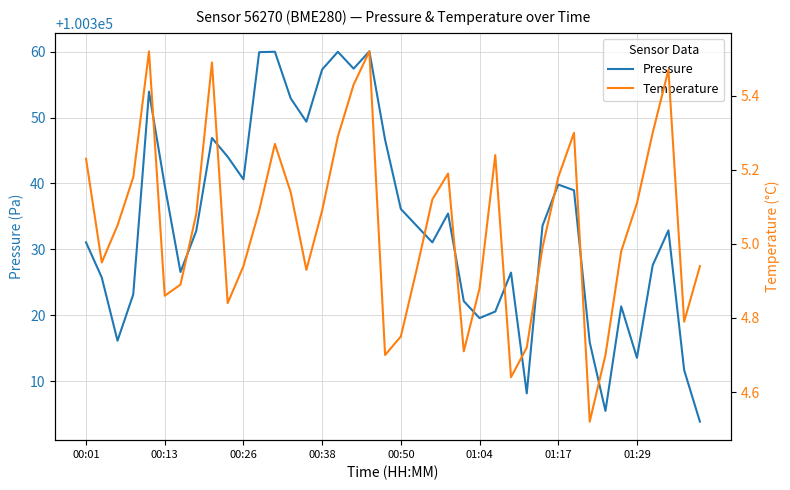

What is the difference between the maximum and minimum values in the Pressure series?

56.2